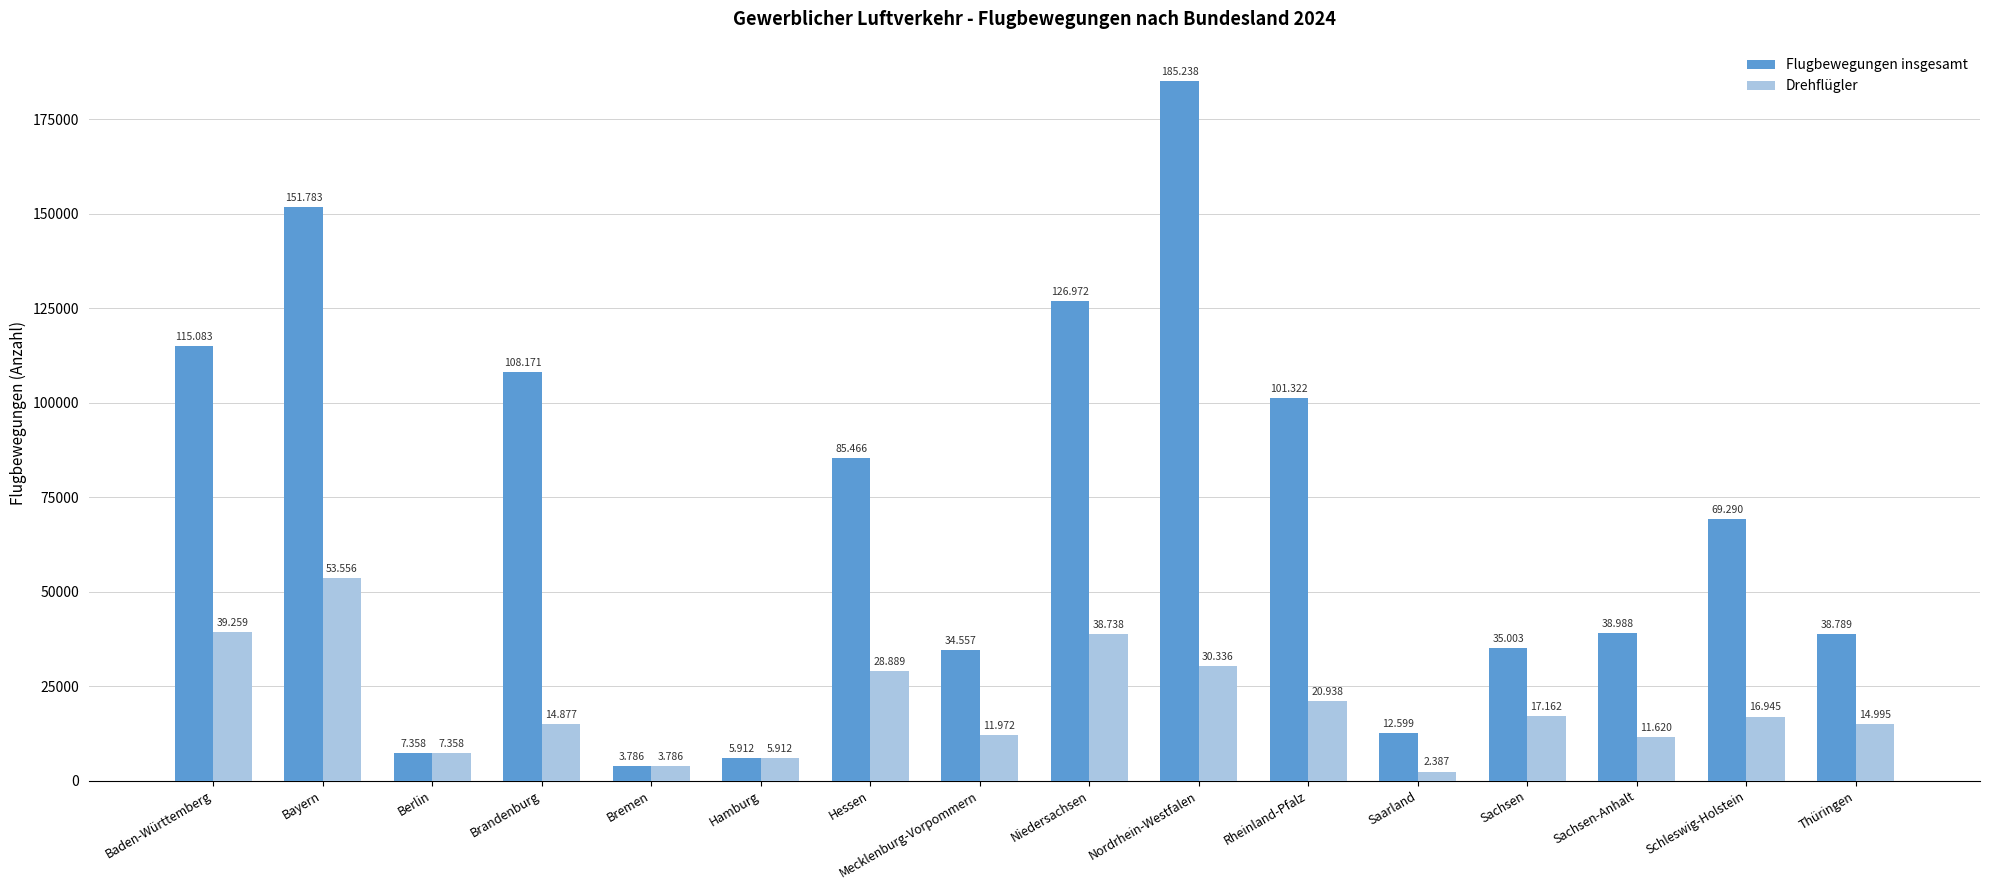

How many bars are there in each group?

2